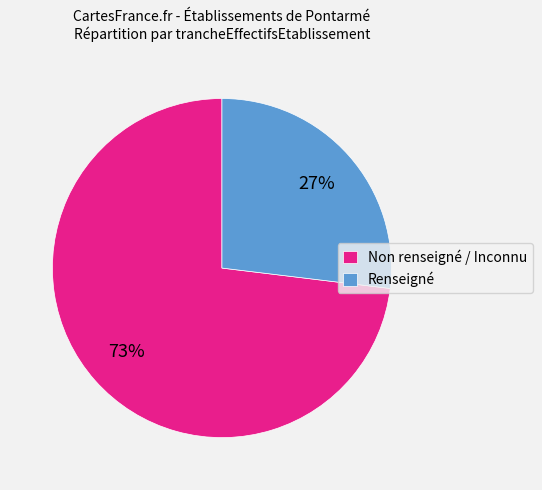

To the nearest percent, what is the average slice percentage?

50%